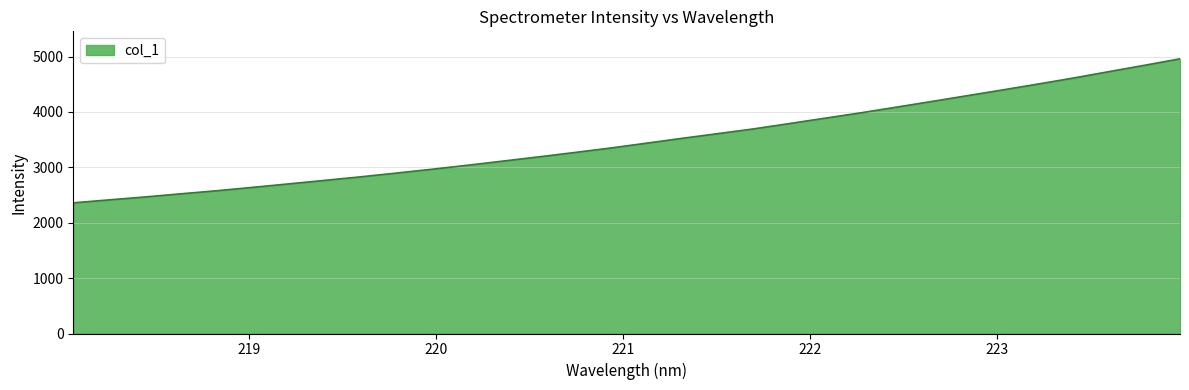

What is the smallest value displayed?

2359.0